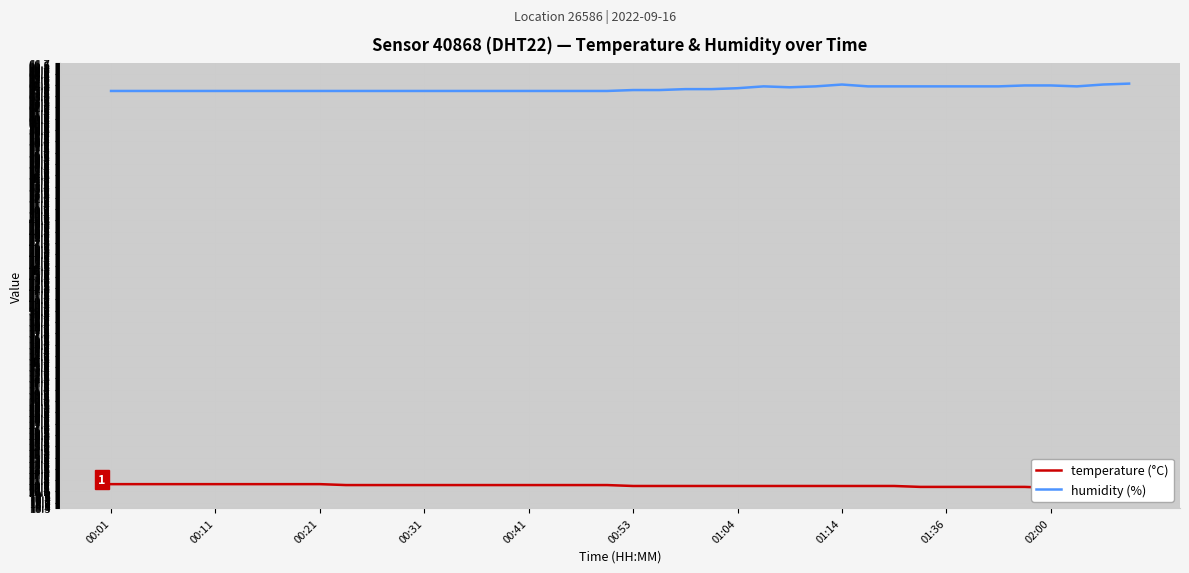

At how many categories does at least one series exceed 46?

40